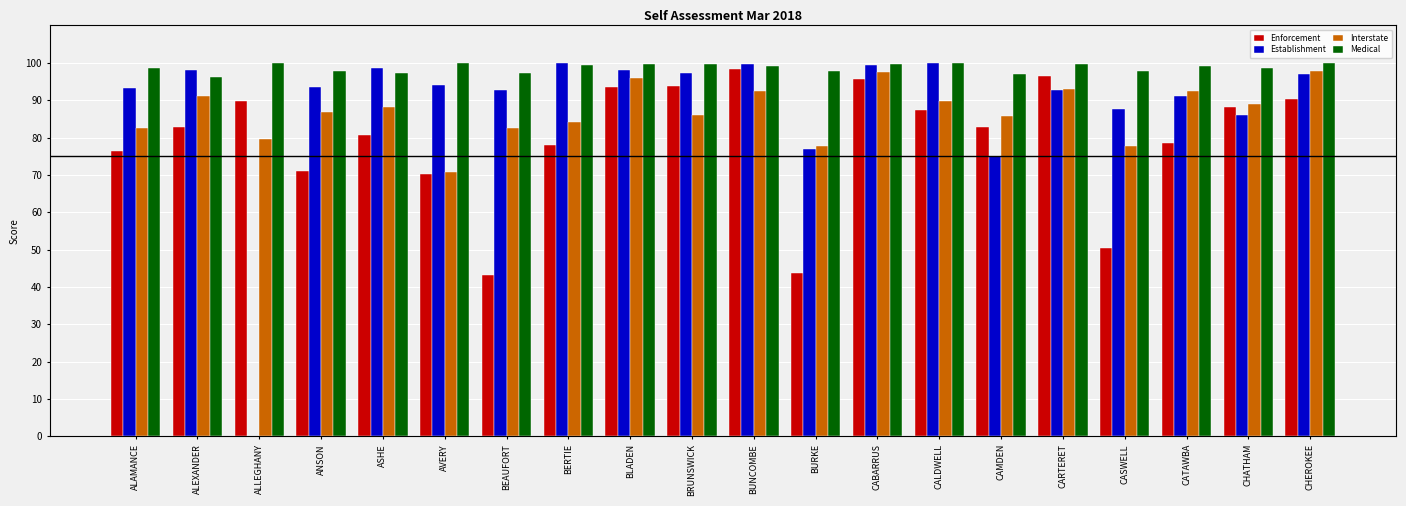

Rank the categories by Interstate value from lowest to highest.

AVERY, BURKE, CASWELL, ALLEGHANY, BEAUFORT, ALAMANCE, BERTIE, CAMDEN, BRUNSWICK, ANSON, ASHE, CHATHAM, CALDWELL, ALEXANDER, CATAWBA, BUNCOMBE, CARTERET, BLADEN, CABARRUS, CHEROKEE